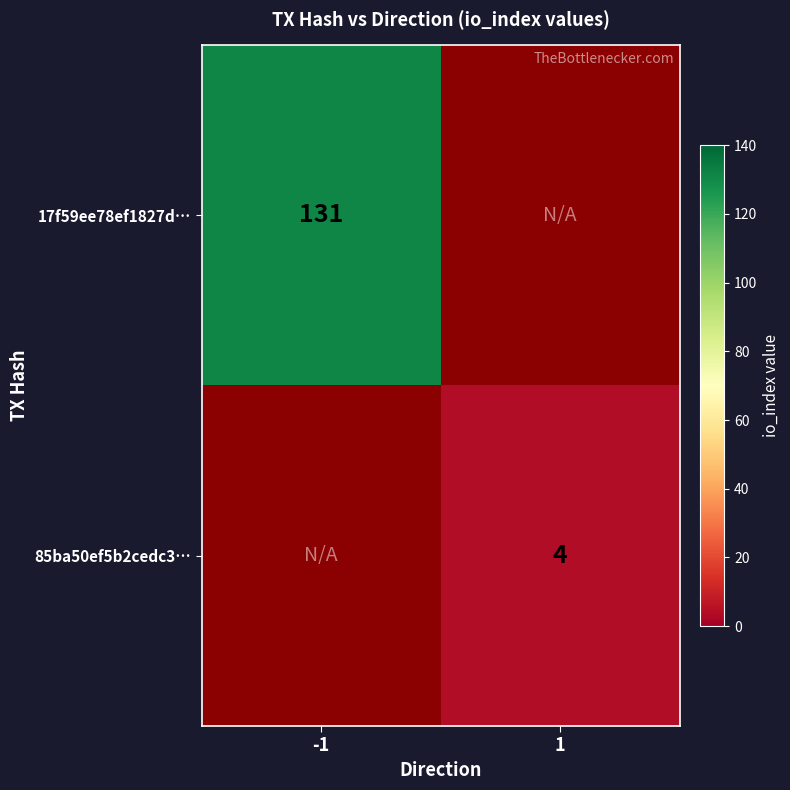

Is it true that 17f59ee78ef1827d… equals 131 at -1?

True